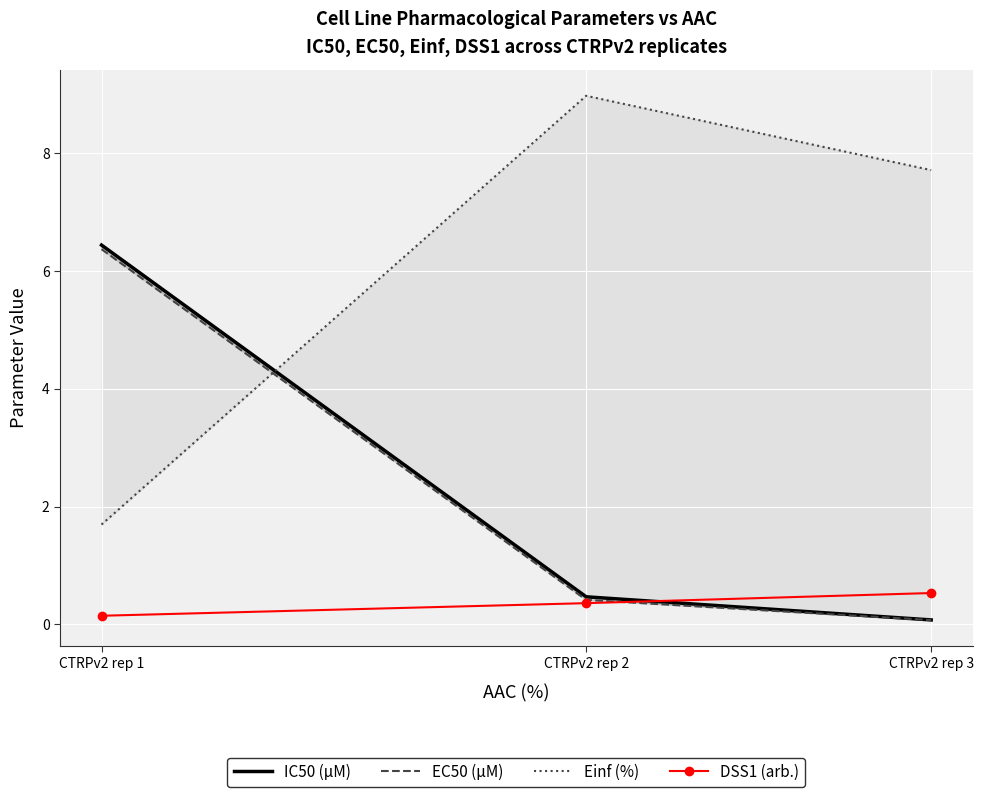

Where does the Einf (%) series first go above 7?

CTRPv2 rep 2